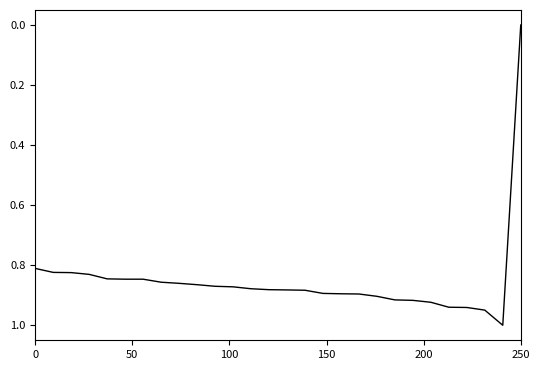

What is the maximum value shown in the chart?

1.0